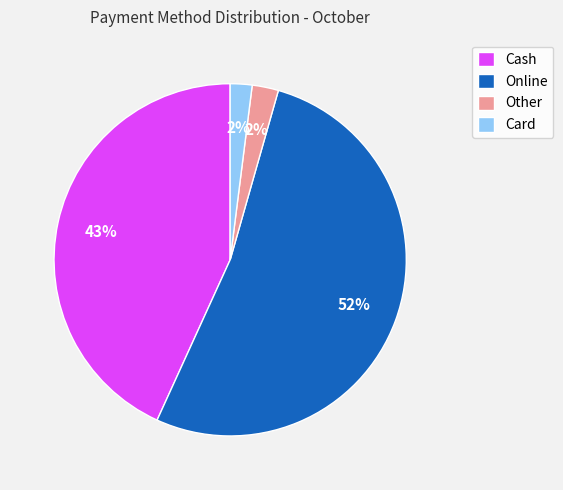

To the nearest percent, what percentage of the pie is Cash?

43%